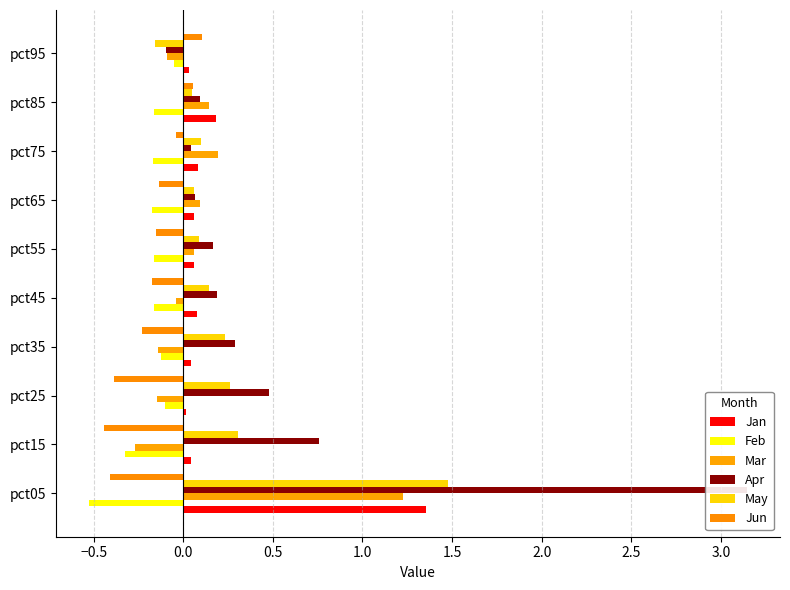

Is it true that Apr equals 0.1 at pct85?

True